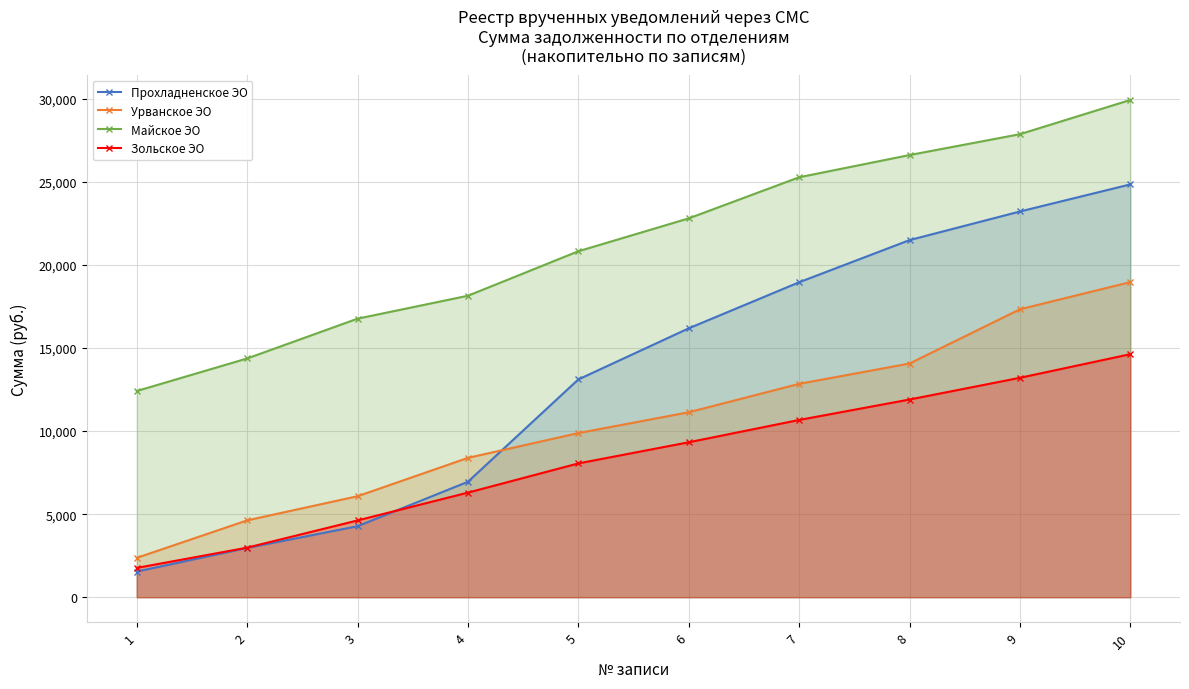

What is the sum of the Майское ЭО values at 10 and 9?

57813.7